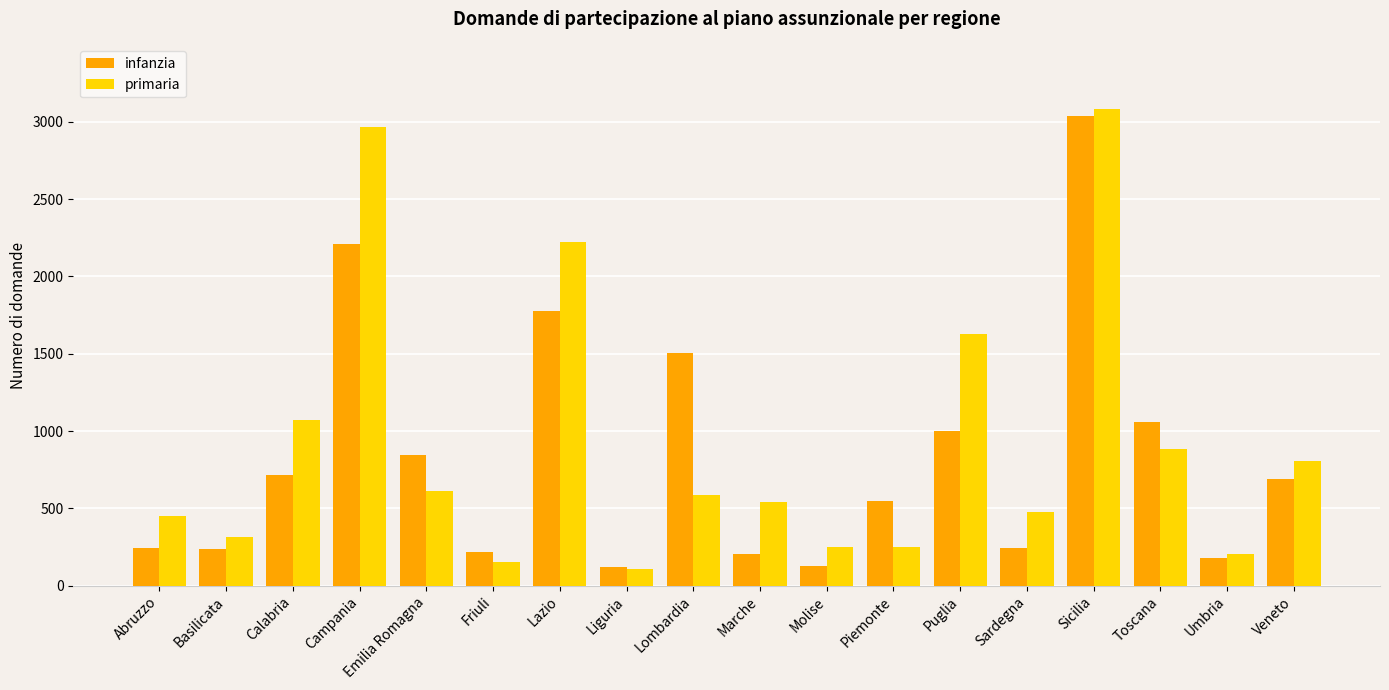

What is the label of the 8th bar from the right?

Molise